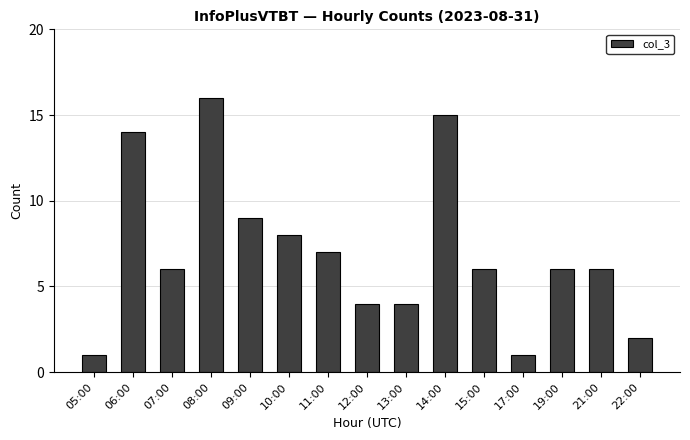

Approximately how many times larger is the value at 15:00 compared to 22:00?

3.0